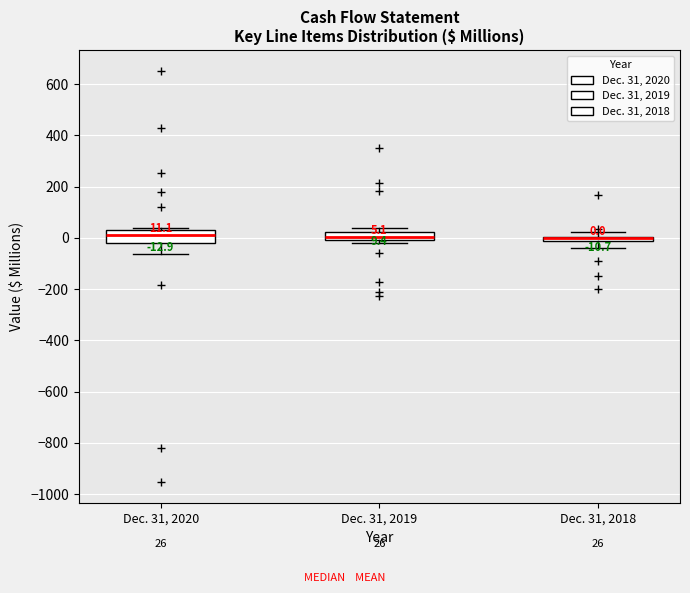

Which box is the tallest, from its lower edge to its upper edge?

Dec. 31, 2020